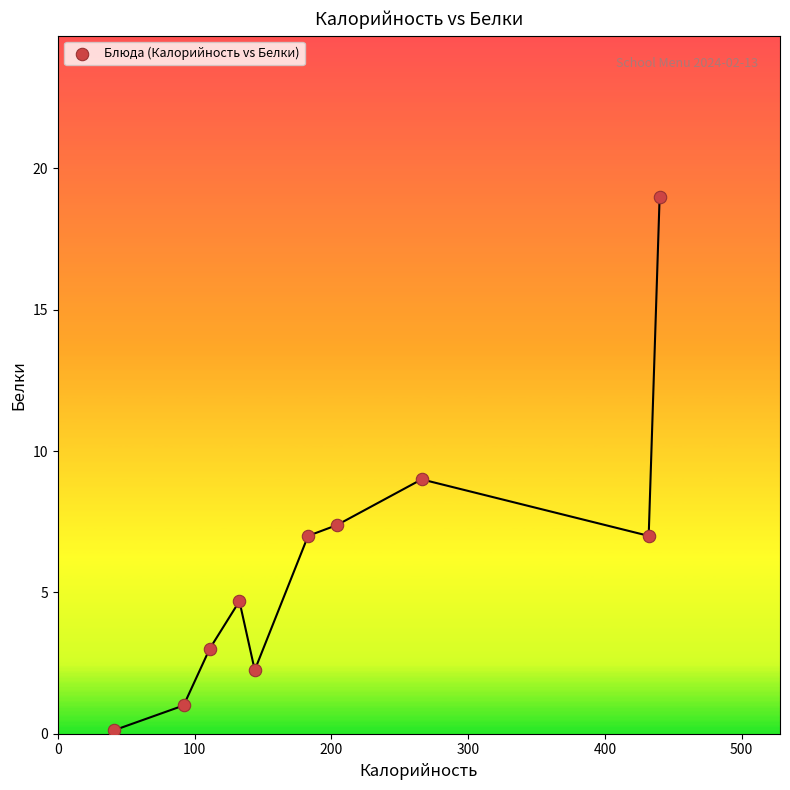

What is the range of X values (max minus min)?

399.0